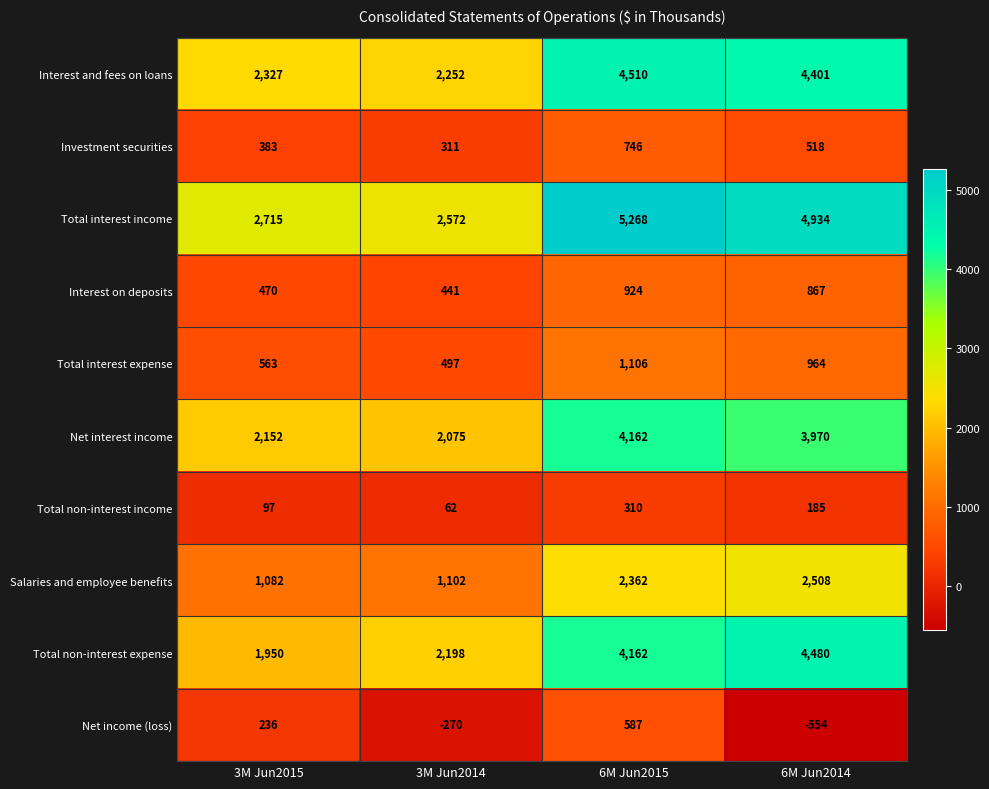

What is the difference between the Total interest expense values at 6M Jun2014 and 3M Jun2014?

467